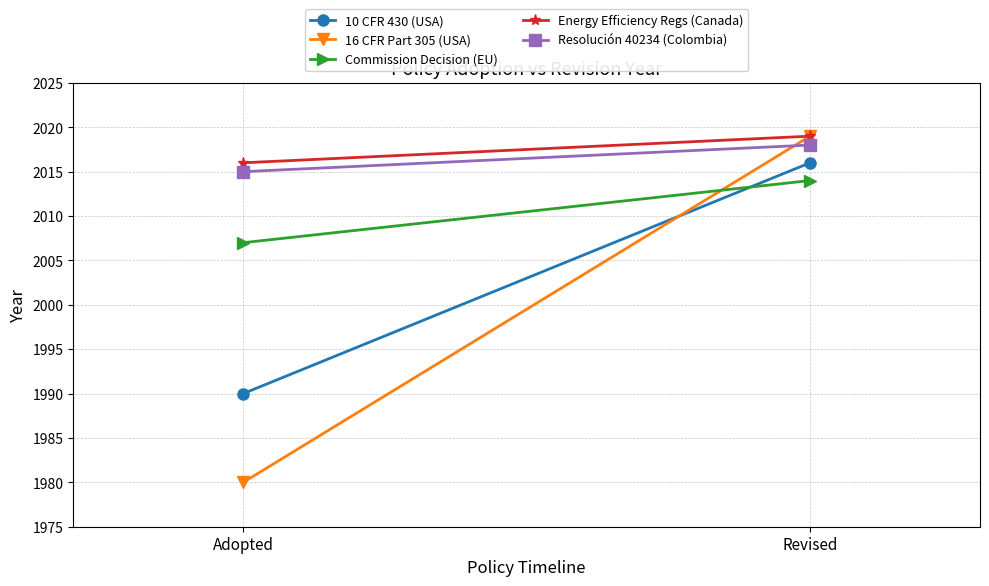

The value of Commission Decision (EU) at Adopted is 1154. True or false?

False